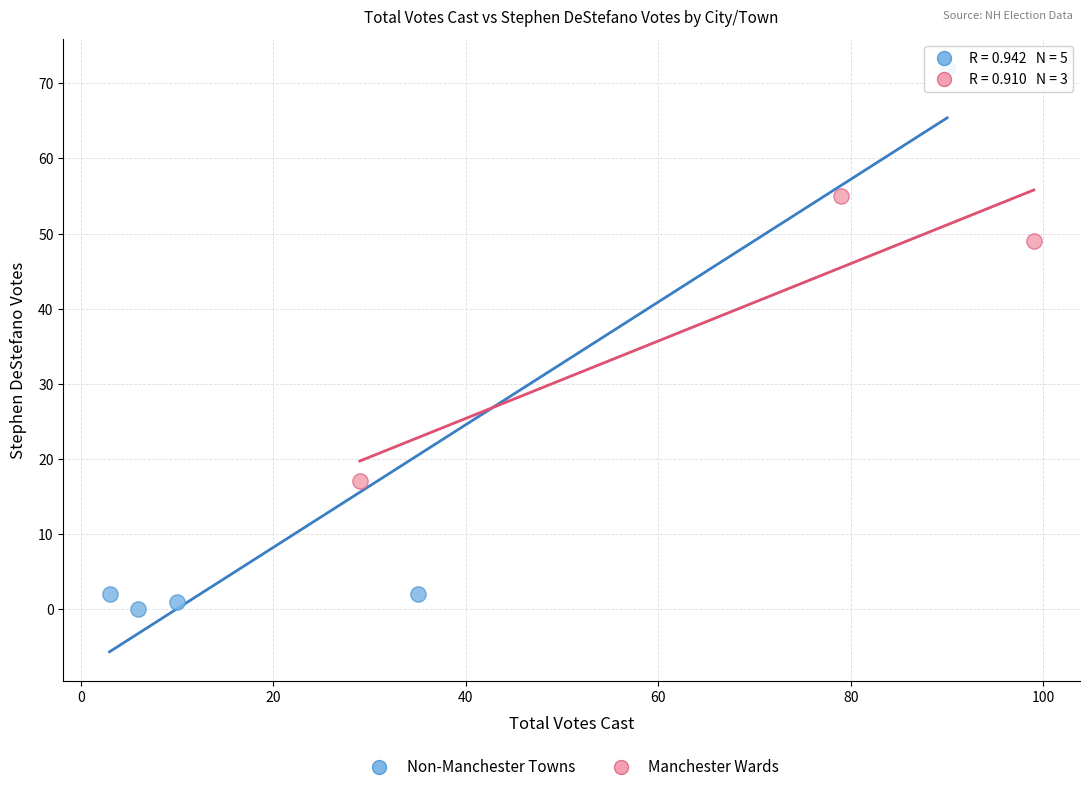

Which series reaches the minimum Y coordinate?

Non-Manchester Towns